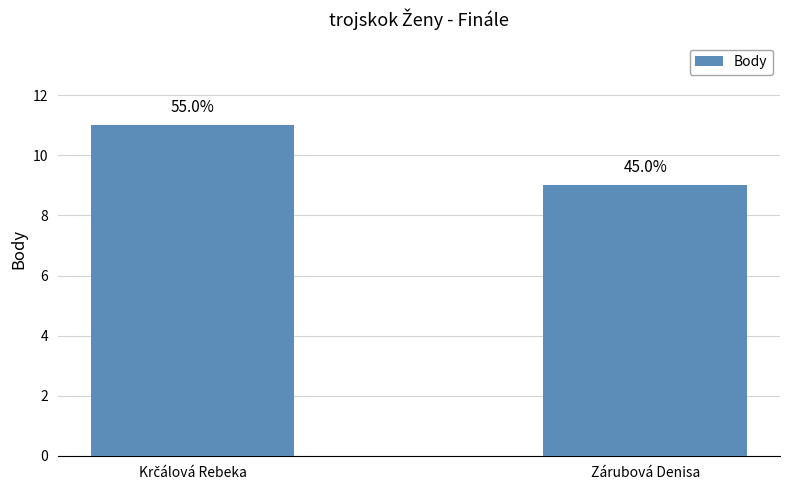

Between Krčálová Rebeka and Zárubová Denisa, which is larger?

Krčálová Rebeka